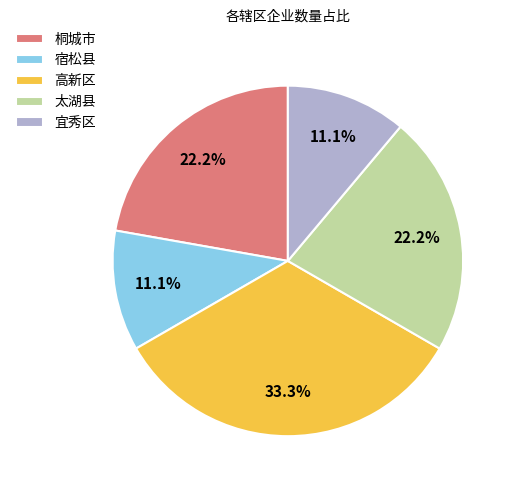

What is the largest slice in the pie chart?

高新区